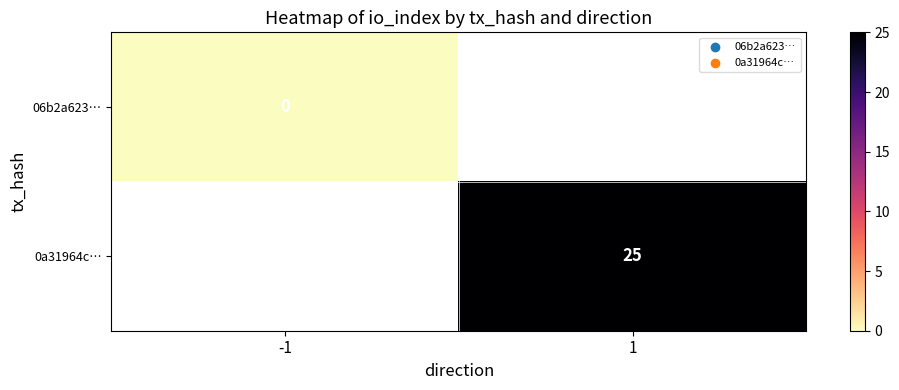

True or false: 0a31964c… has a value of 25 at 1.

True